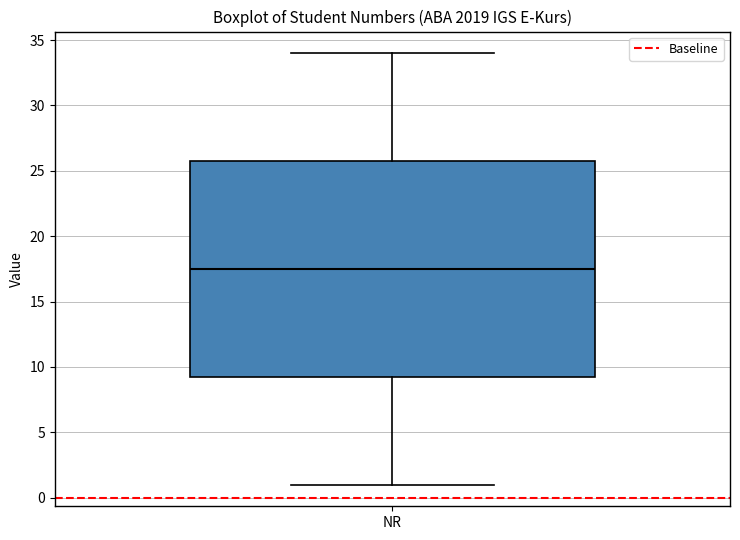

Where does the lower whisker of the box for NR end on the y-axis? The values are not printed on the chart, so give them approximately, as read against the axis.

1.0